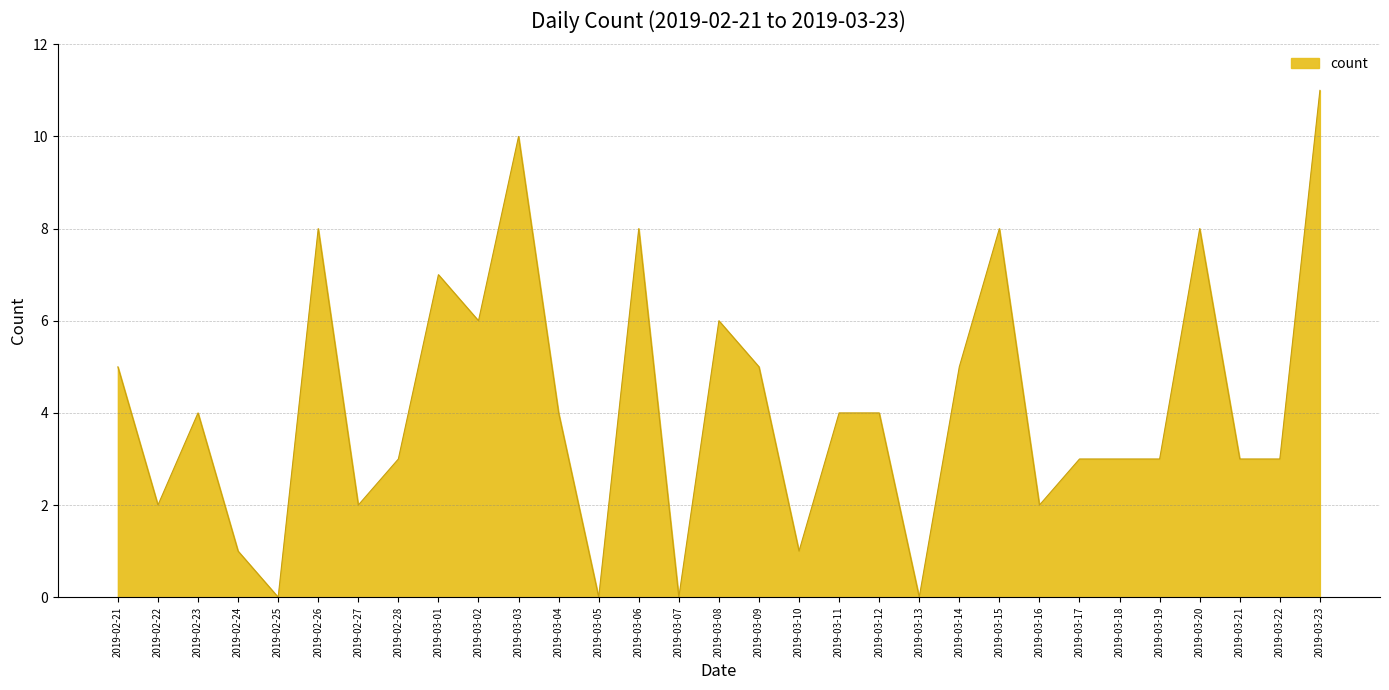

What position from the right is 2019-03-12?

12